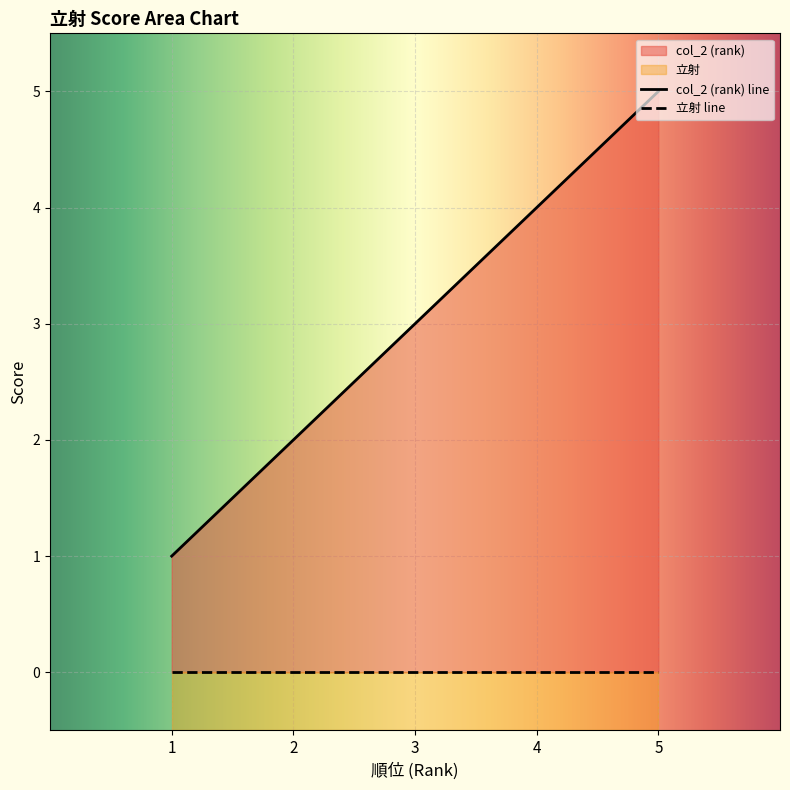

What is the average value?

3